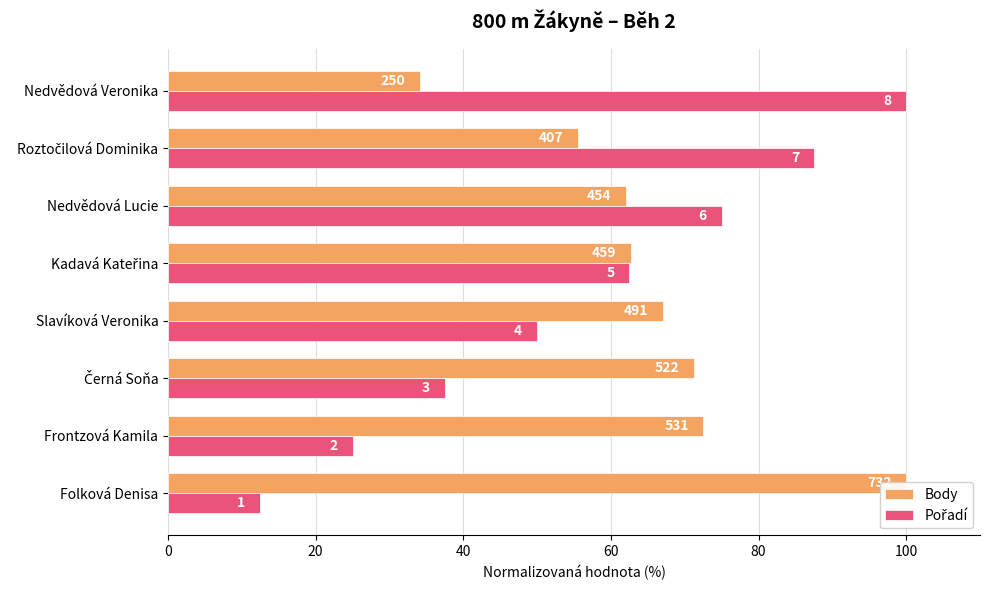

Reading right to left, extract all data points from this chart.

Body: 34.2	55.6	62.0	62.7	67.1	71.3	72.5	100.0
Pořadí: 100.0	87.5	75.0	62.5	50.0	37.5	25.0	12.5